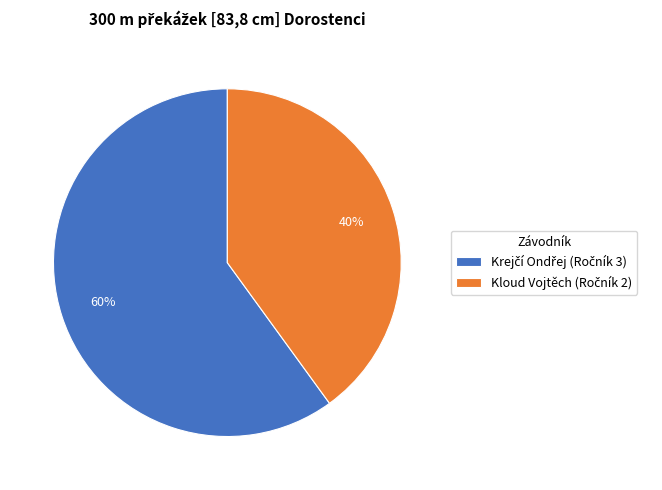

Is there any slice that represents more than half of the pie?

Yes